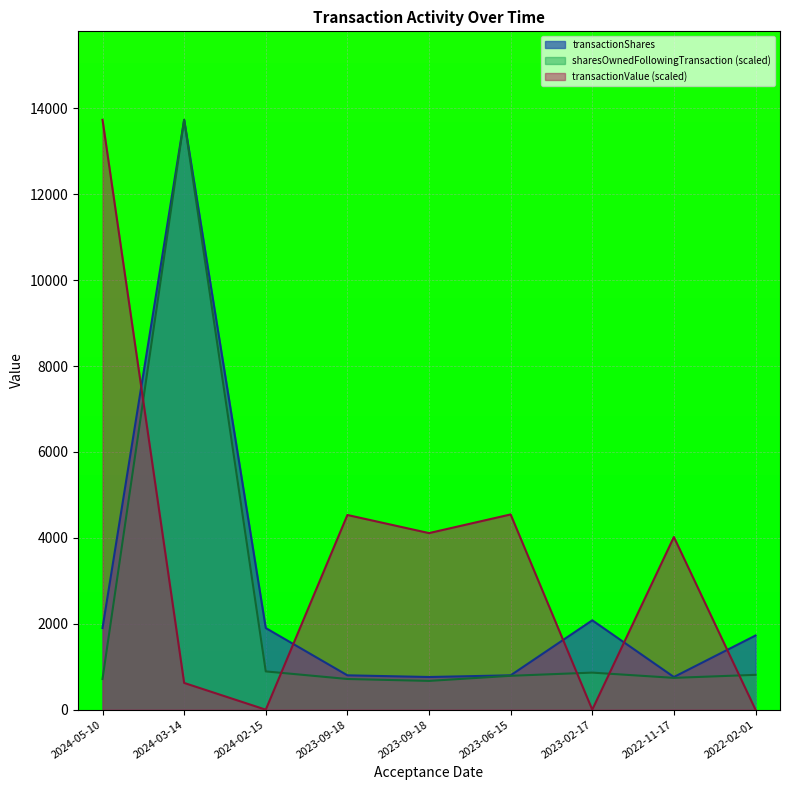

How many categories are shown in the chart?

9